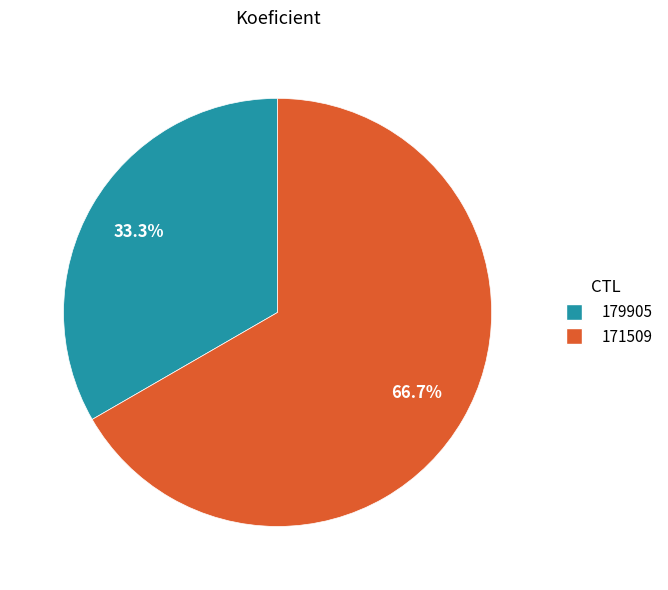

To the nearest percent, what portion does 179905 represent?

33%